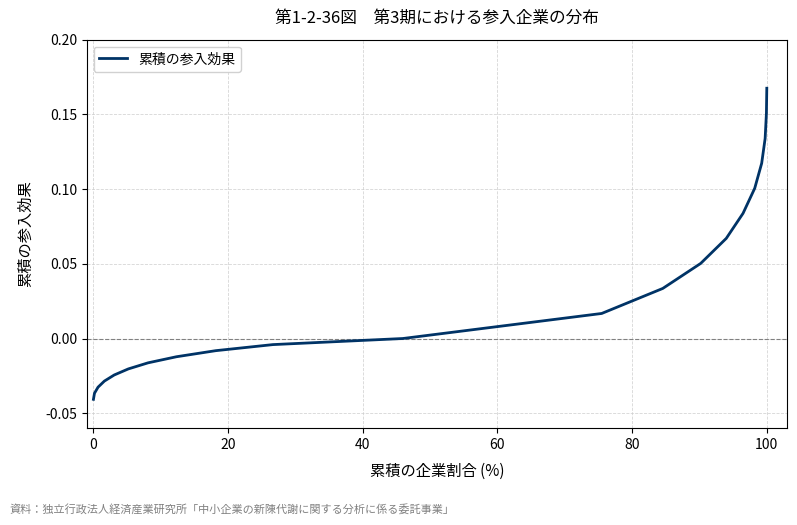

Which category has the highest value across all series?

100